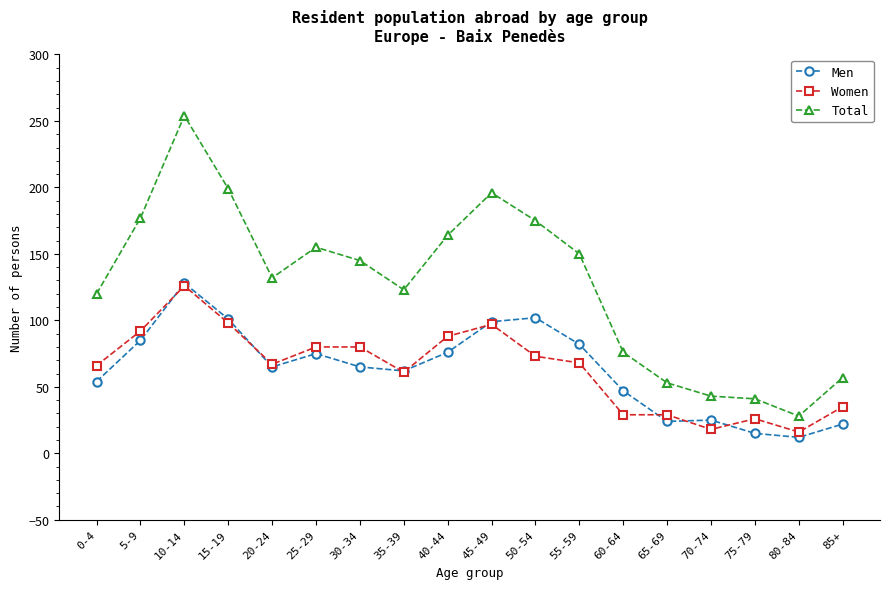

True or false: Women and Total cross at least once.

False